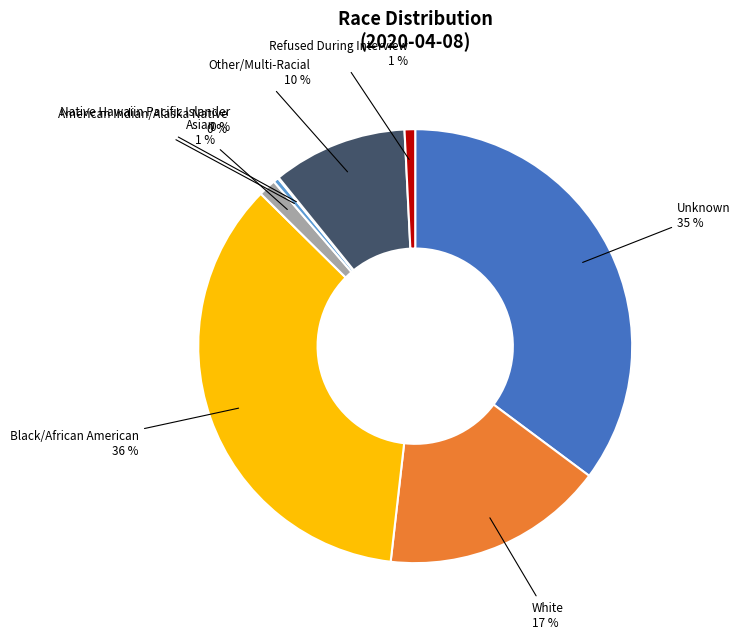

Do Refused During Interview and Asian together represent more than half of the pie?

No